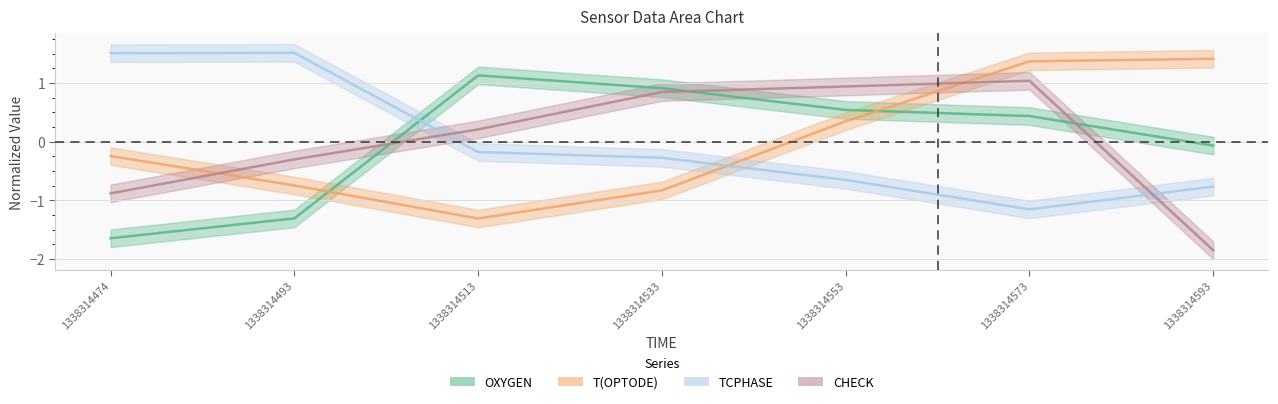

What is the difference between the T(OPTODE) values at 1338314474 and 1338314493?

0.5